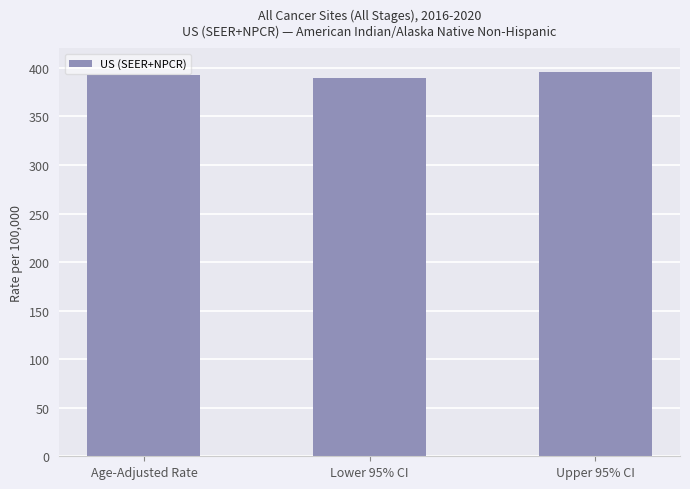

What is the difference between the values at Age-Adjusted Rate and Lower 95% CI?

3.5